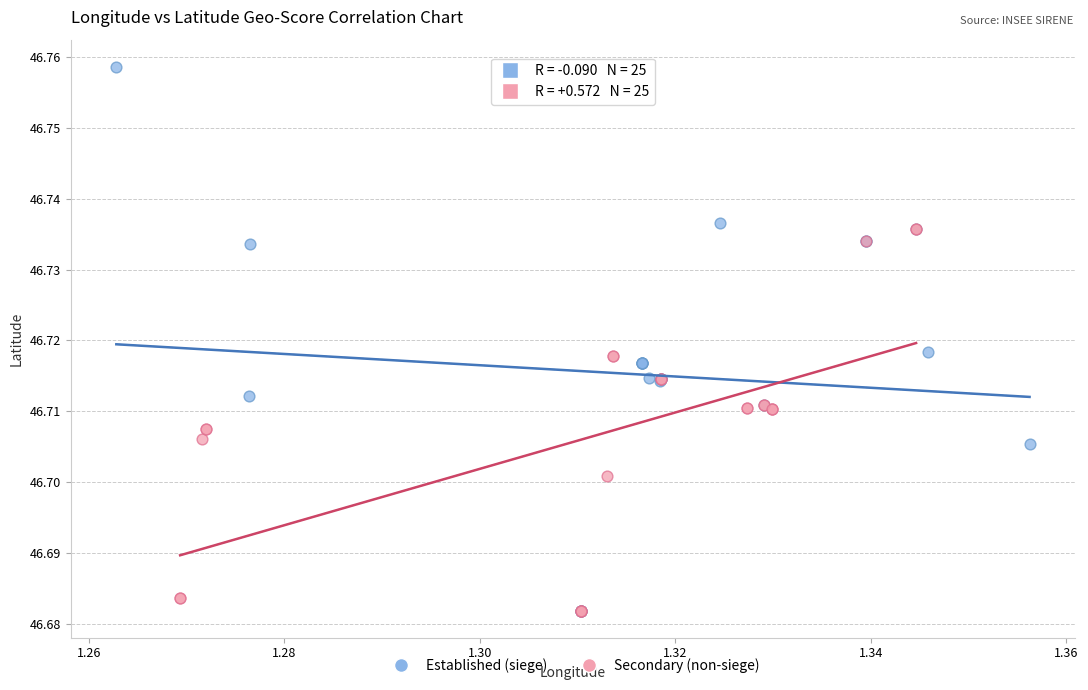

Which series contains the highest Y value?

Established (siege)